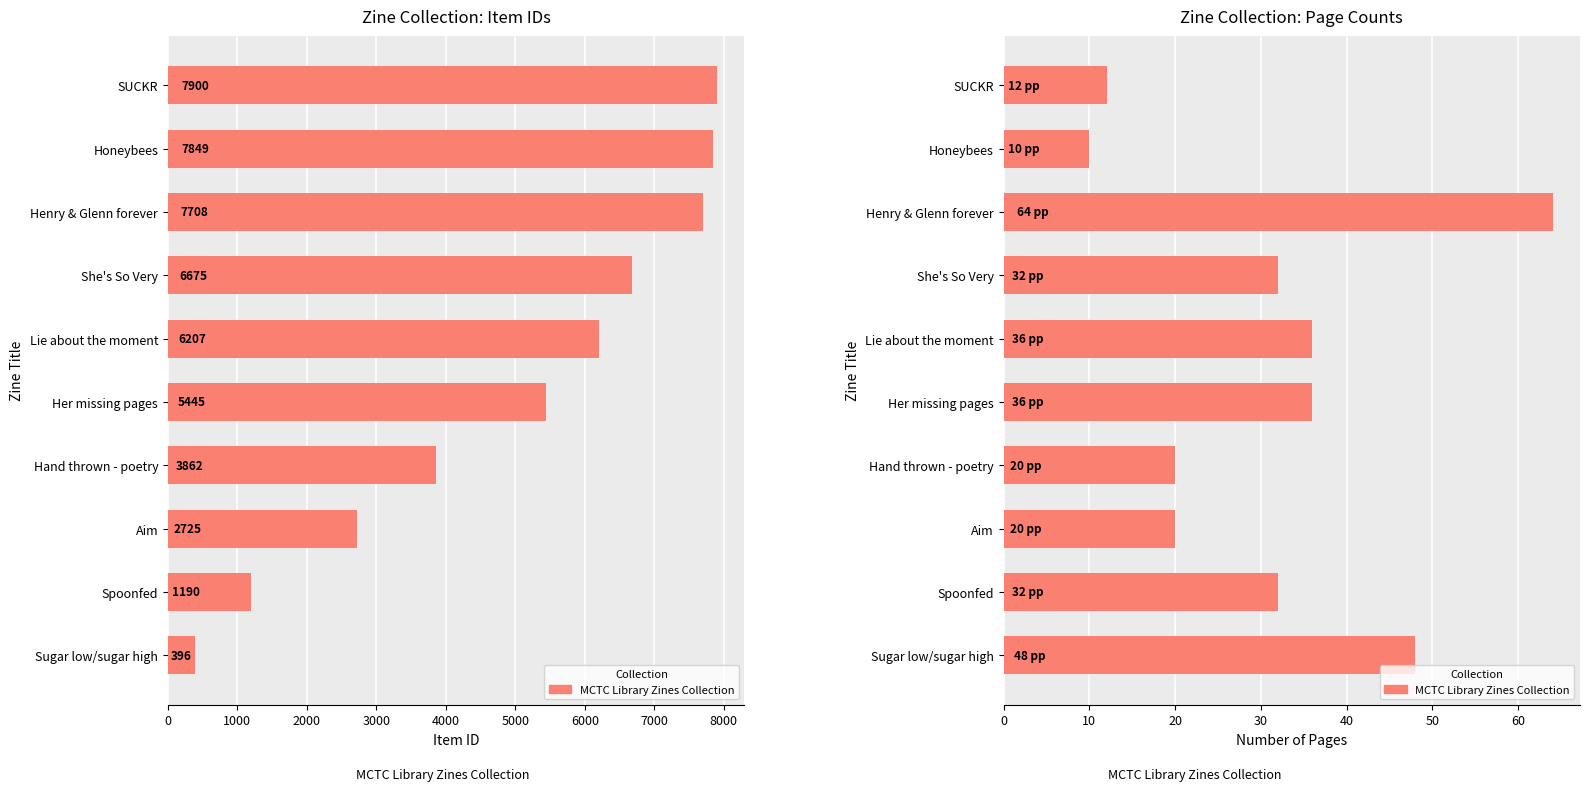

What is the difference between the maximum and minimum values?

54